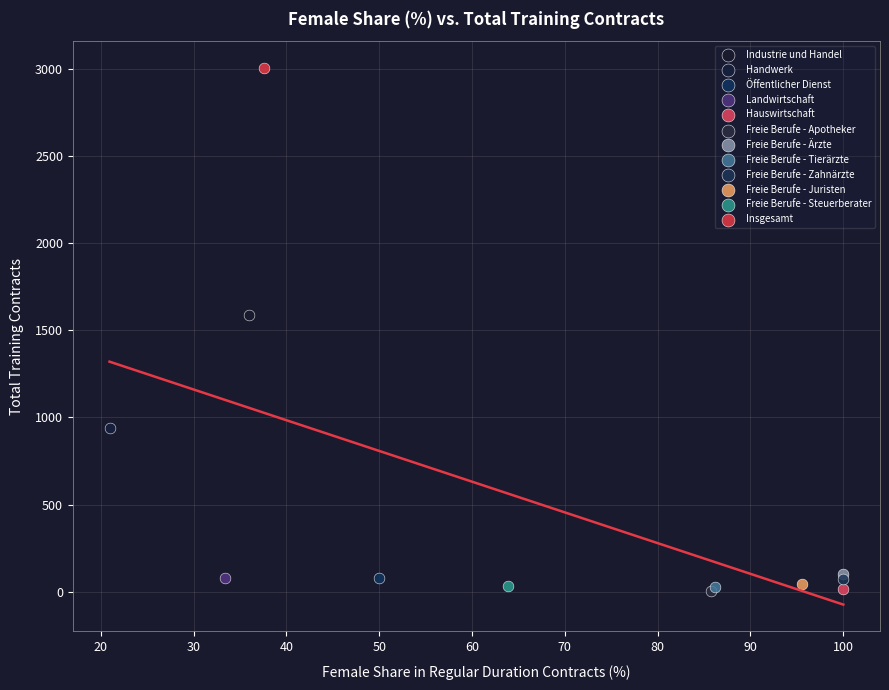

What are all the series names shown in the legend?

Industrie und Handel, Handwerk, Öffentlicher Dienst, Landwirtschaft, Hauswirtschaft, Freie Berufe - Apotheker, Freie Berufe - Ärzte, Freie Berufe - Tierärzte, Freie Berufe - Zahnärzte, Freie Berufe - Juristen, Freie Berufe - Steuerberater, Insgesamt